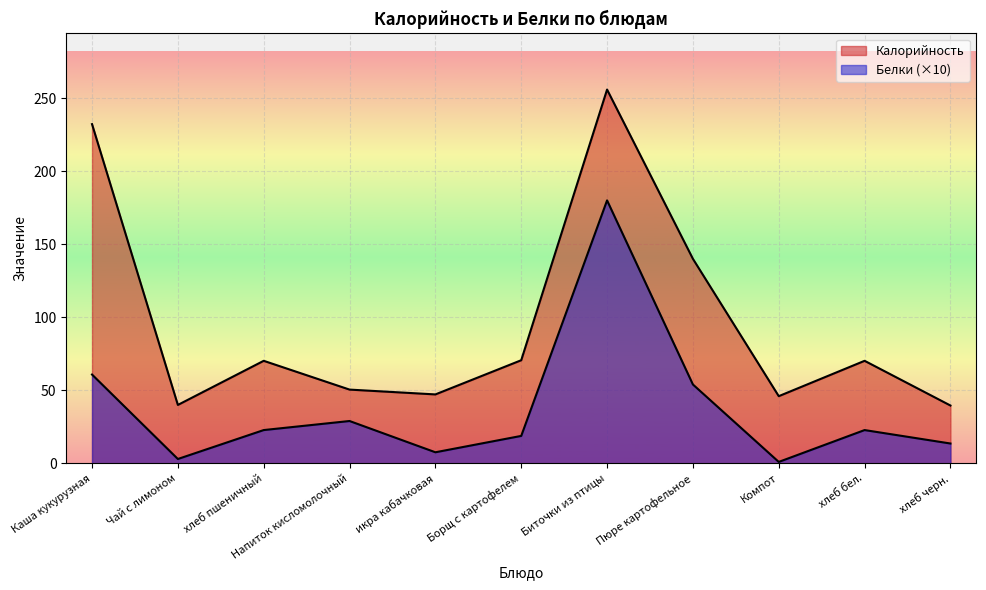

What is the minimum value shown in the chart?

1.0